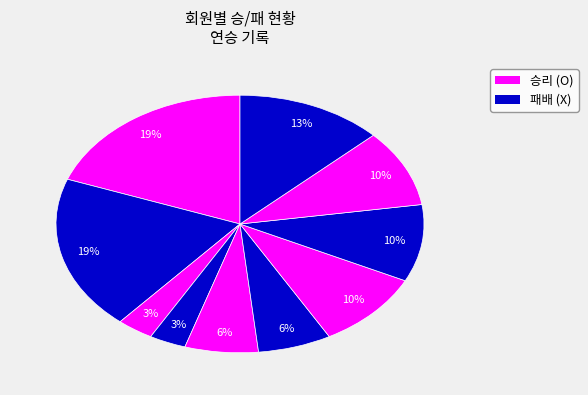

How many slices are in this pie chart?

10